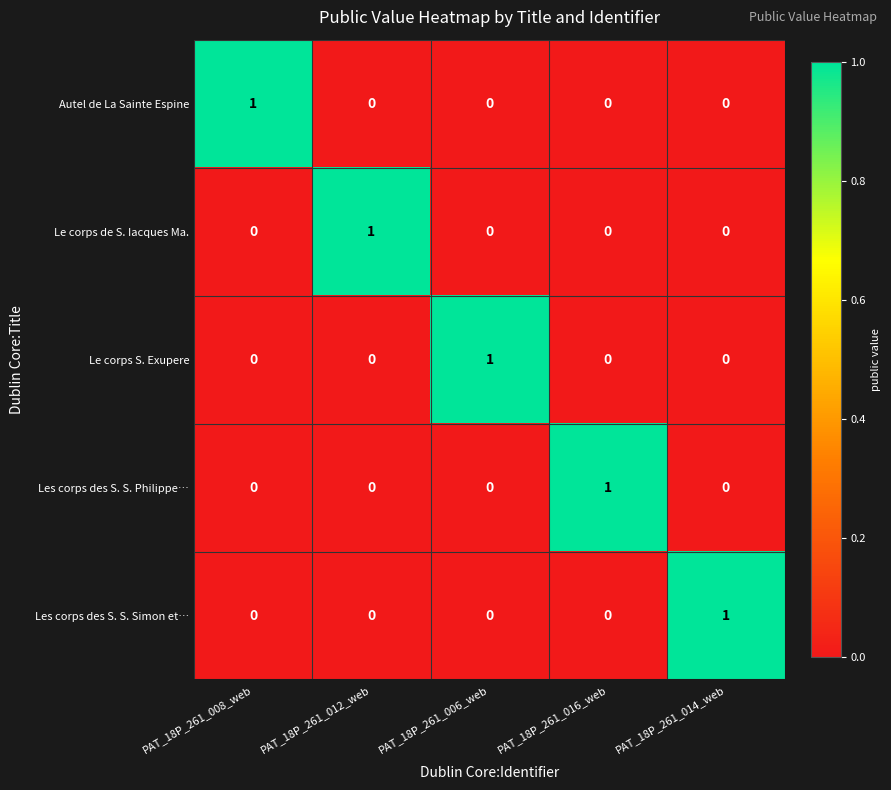

The Les corps des S. S. Simon et… series shows 1 at PAT_18P_261_014_web. True or false?

True